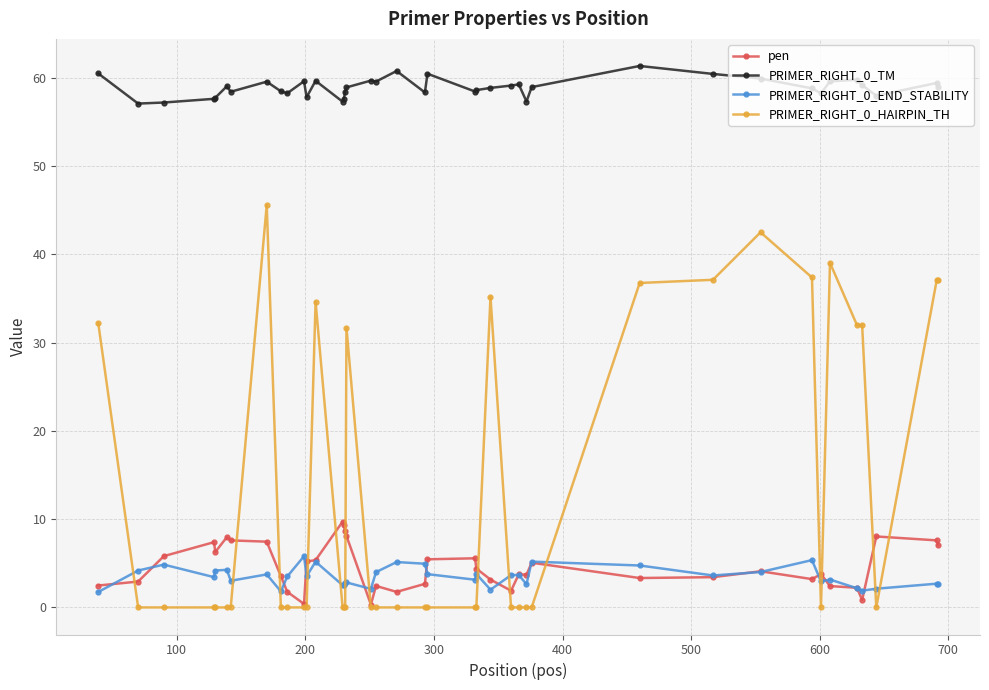

Is this an area chart (filled region under the line)?

No